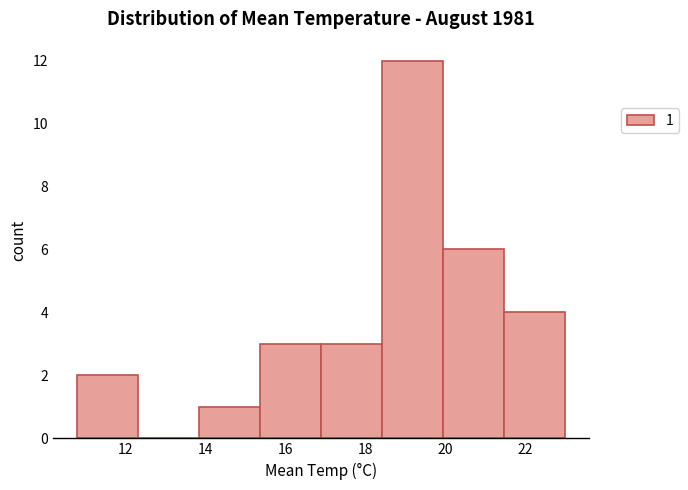

Which range on the x-axis has the tallest bar?

18.4 to 20.0